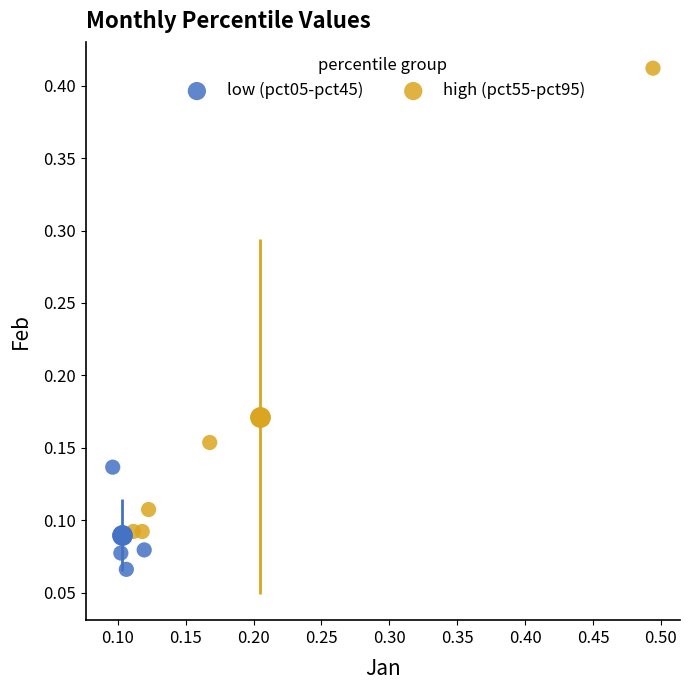

Which series has the largest Y range (max minus min)?

high (pct55-pct95)